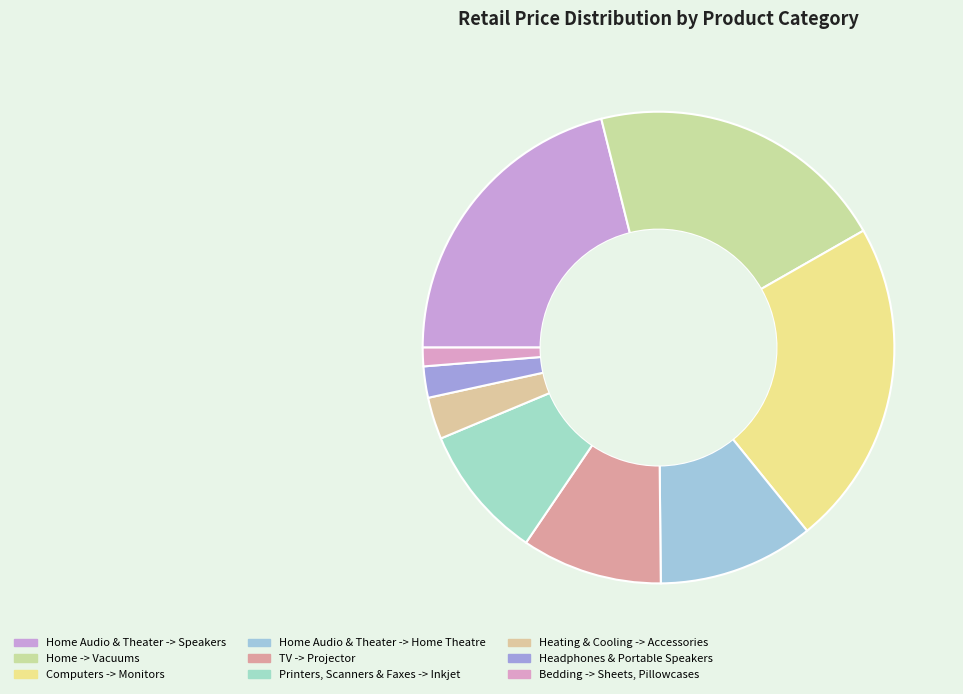

The Printers, Scanners & Faxes -> Inkjet slice represents 9% of the pie. True or false?

True